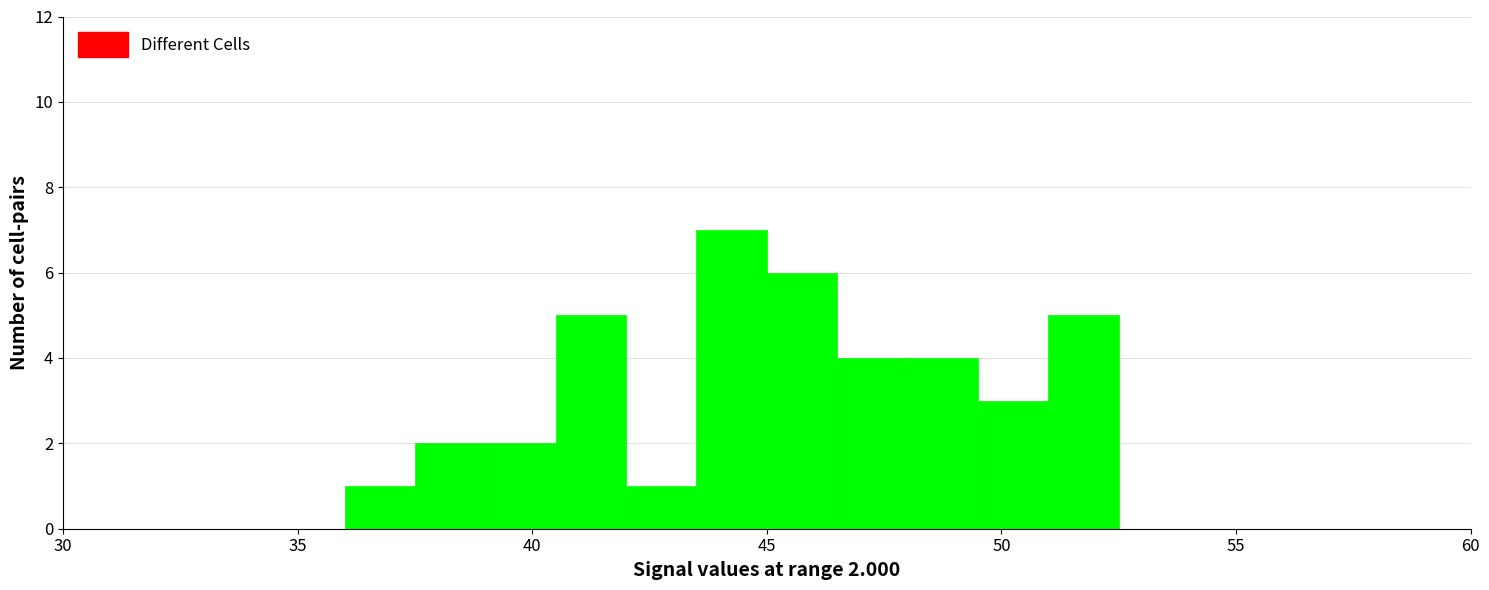

Around what value on the x-axis is the tallest bar? Give the approximate position of its centre, as read against the axis.

44.5